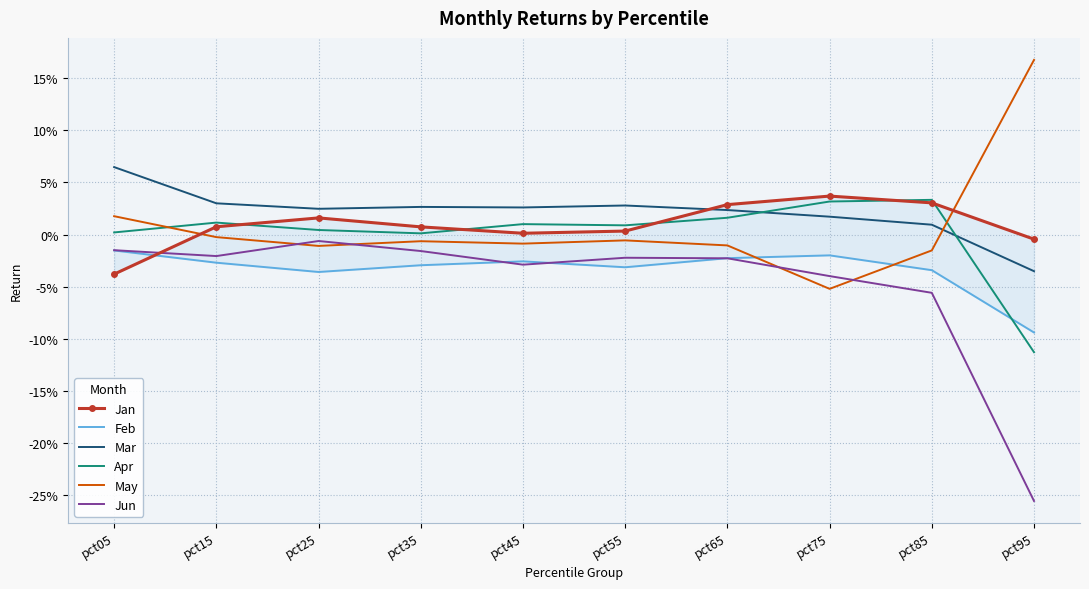

How many lines are shown in the chart?

6